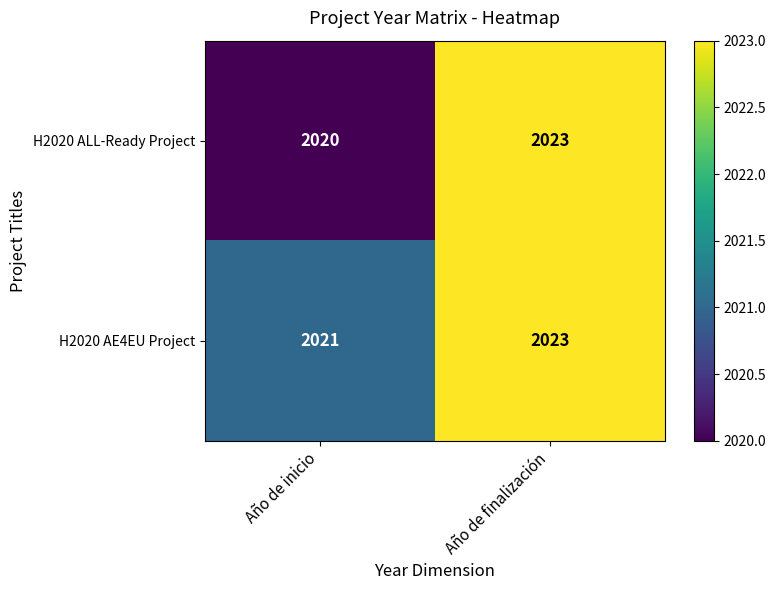

Which series has the largest total across all categories?

H2020 AE4EU Project